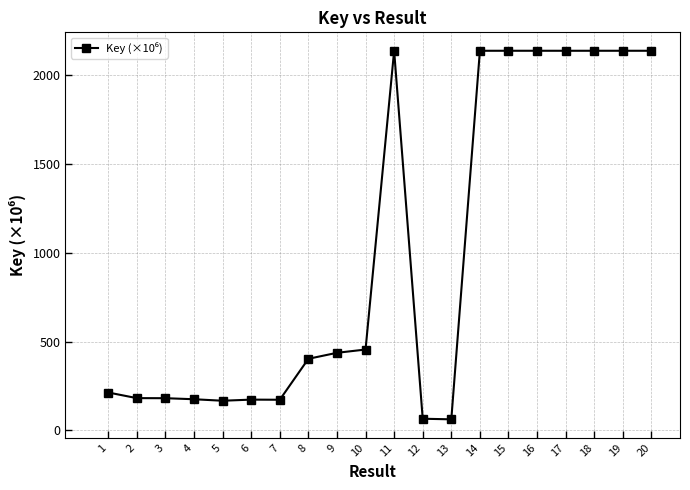

The chart shows a value of 125.1 at 1. True or false?

False